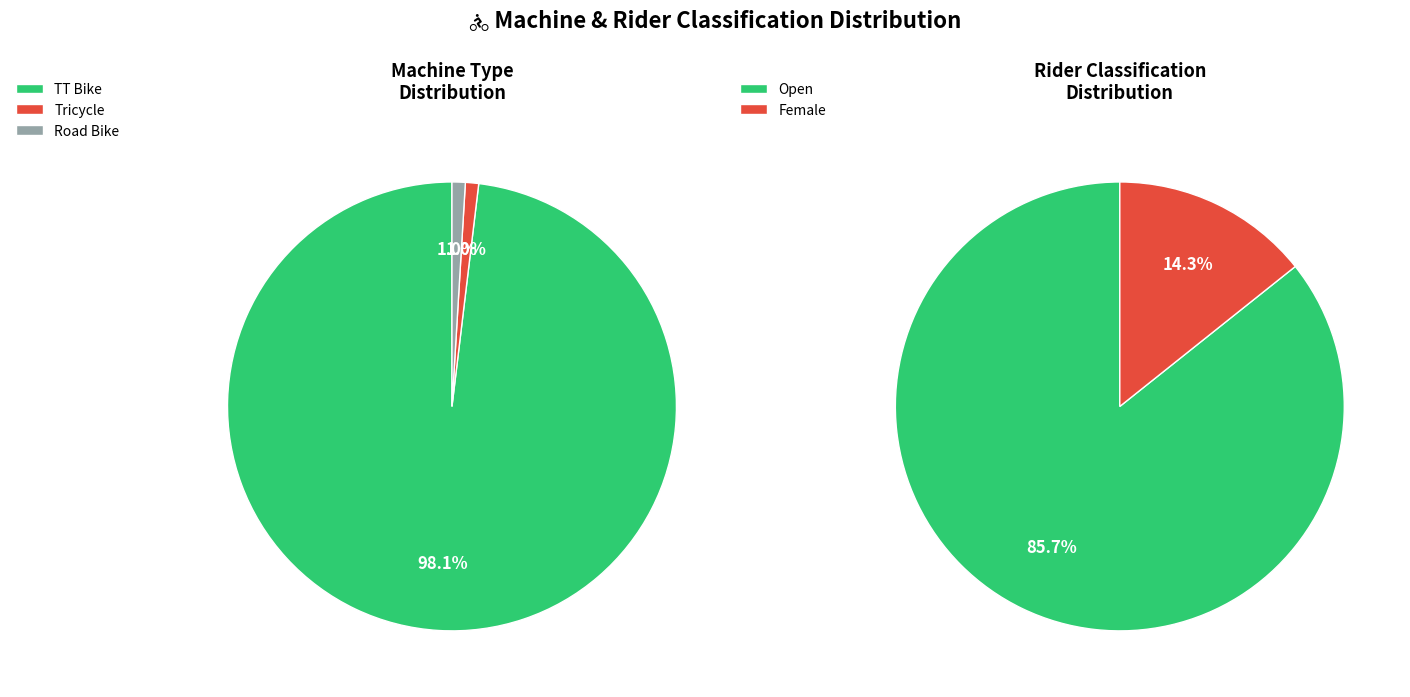

Is there any slice that represents more than half of the pie?

Yes